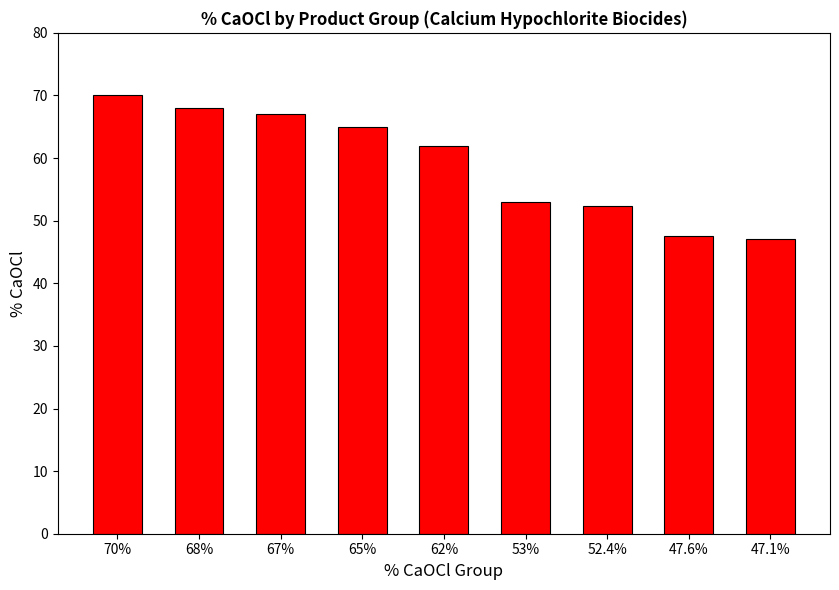

What is the difference between the values at 53% and 68%?

15.0